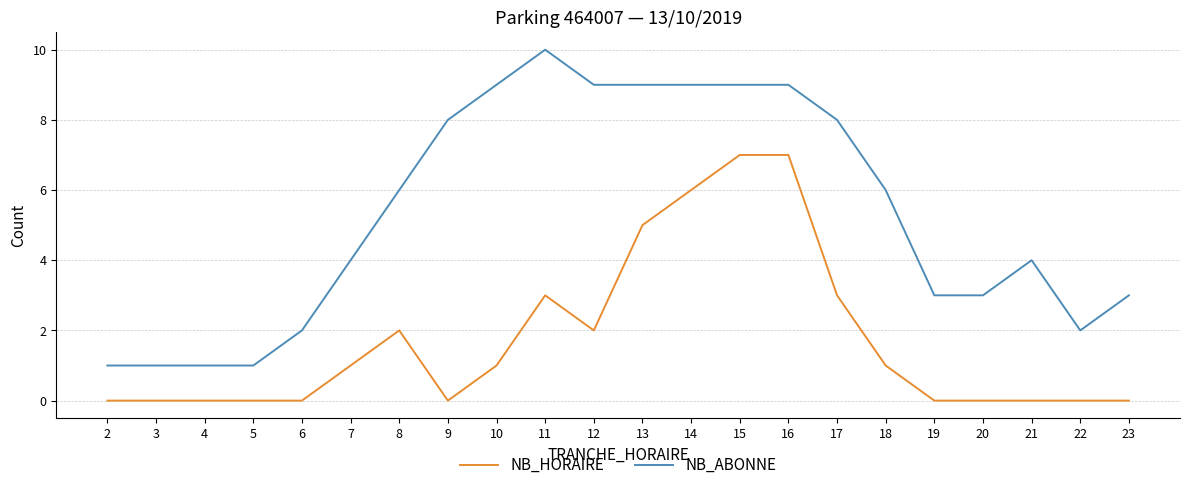

What is the difference between the highest and lowest values at 21?

4